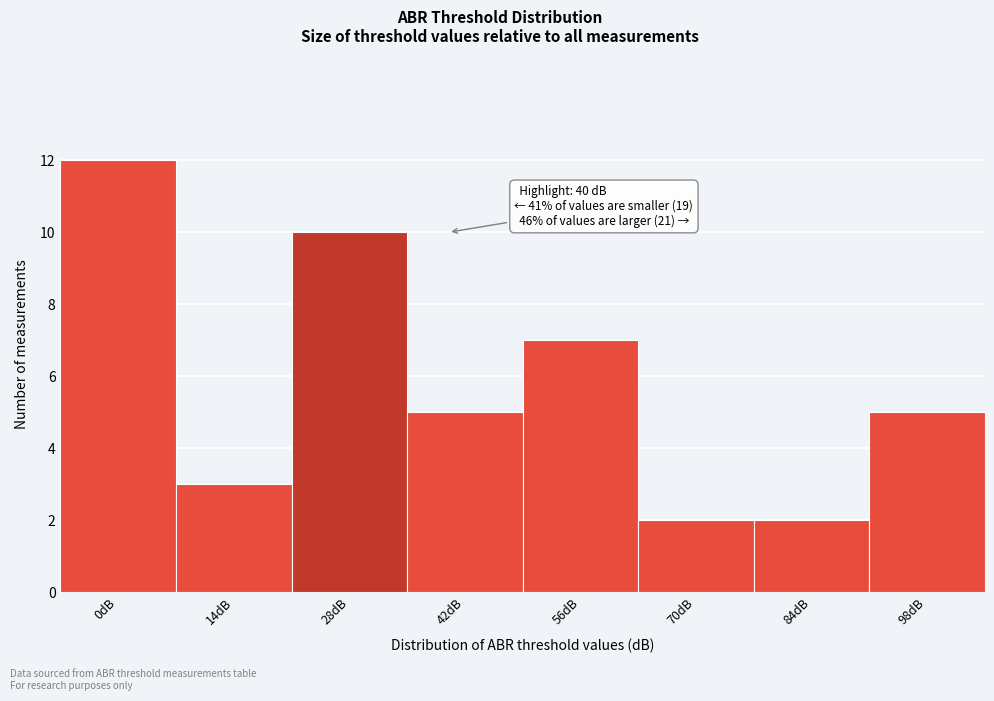

Reading left to right, list all the values displayed in this chart.

12	3	10	5	7	2	2	5